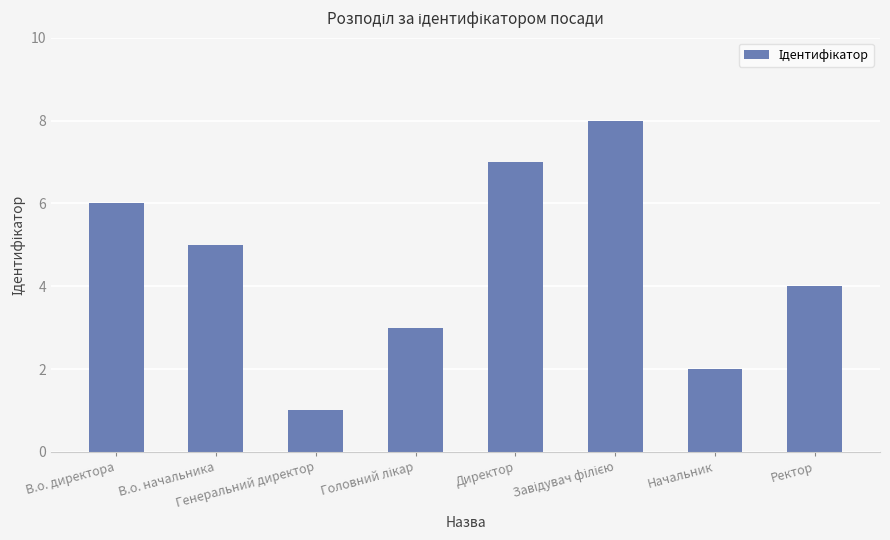

Reading left to right, transcribe all the data shown in this chart.

6	5	1	3	7	8	2	4